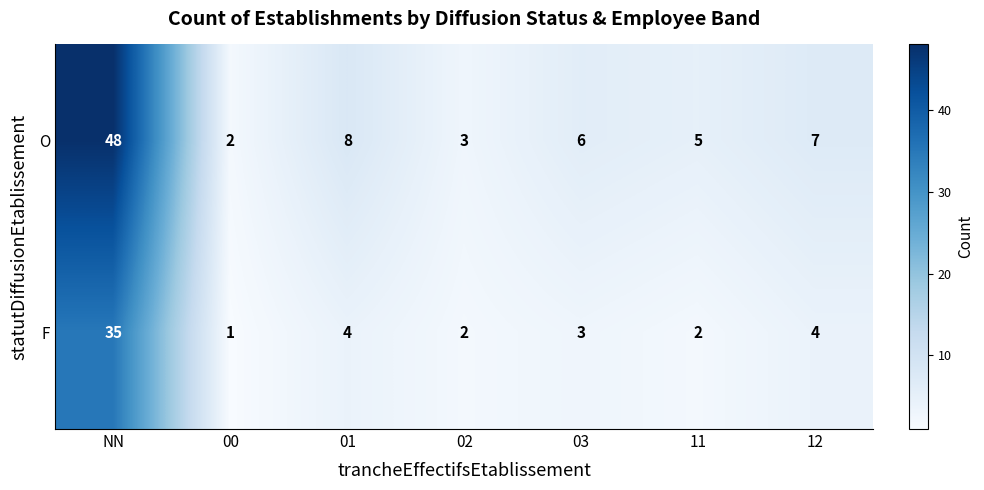

What value does the O series have at 03?

6